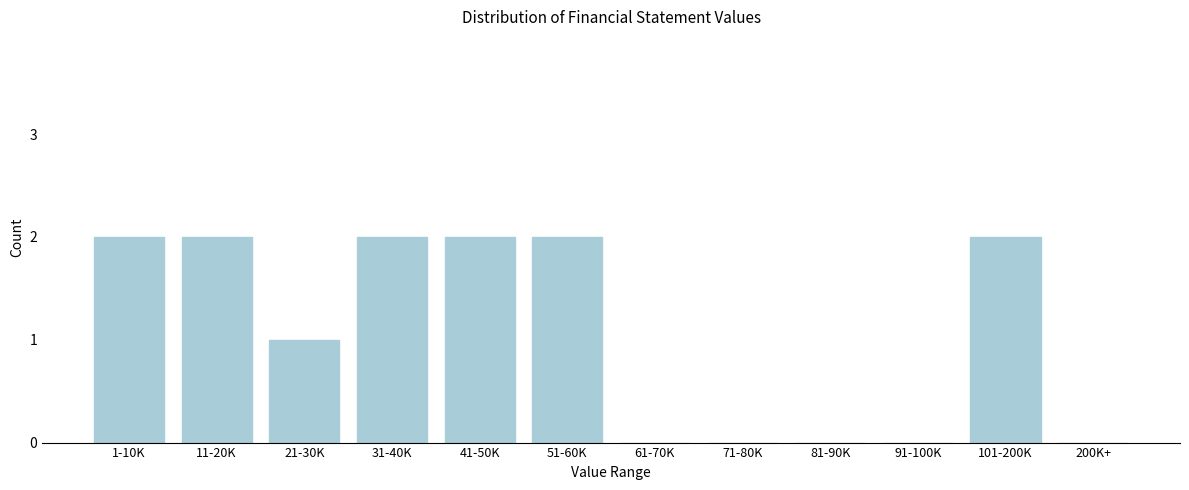

Reading left to right, list all the values displayed in this chart.

1-10K=2	11-20K=2	21-30K=1	31-40K=2	41-50K=2	51-60K=2	61-70K=0	71-80K=0	81-90K=0	91-100K=0	101-200K=2	200K+=0